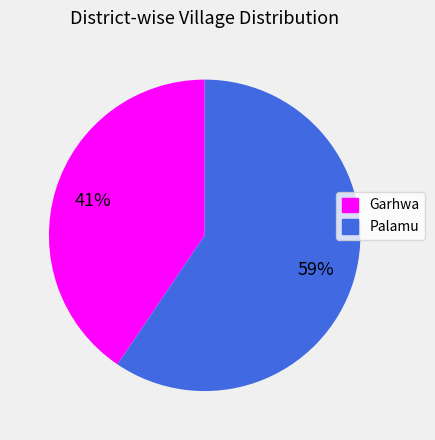

To the nearest percent, what portion does Palamu represent?

59%